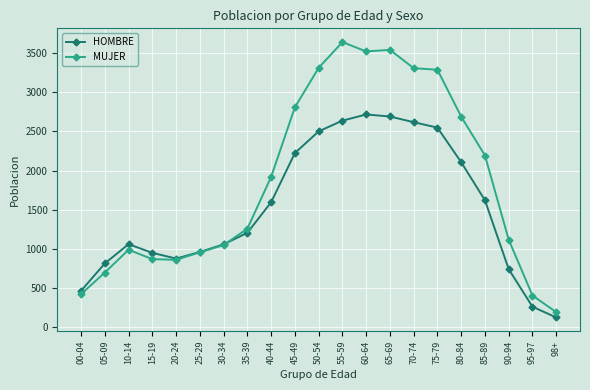

What is the label of the 1st point from the left?

00-04